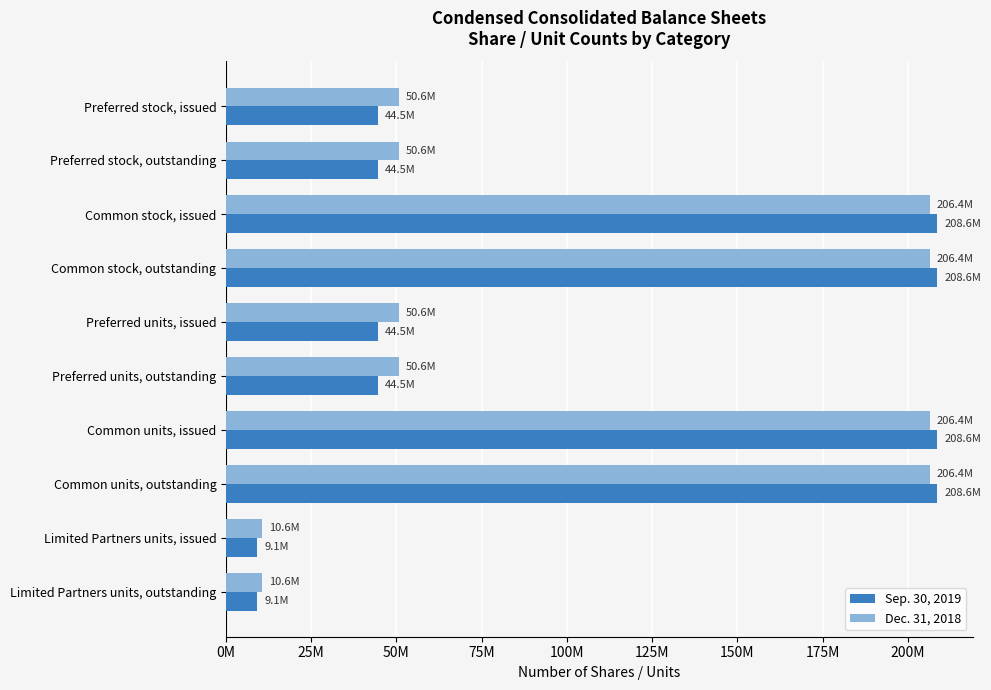

What are all the series names shown in the legend?

Sep. 30, 2019, Dec. 31, 2018